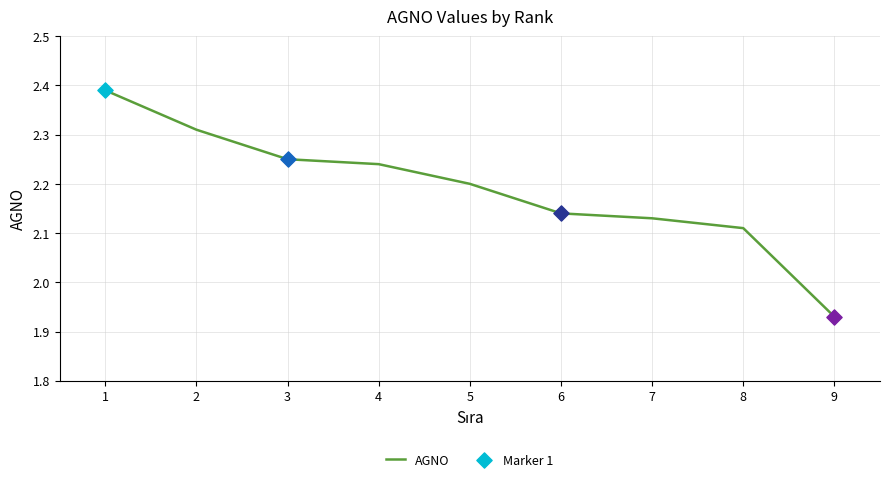

What is the change in value from 2 to 6?

-0.2